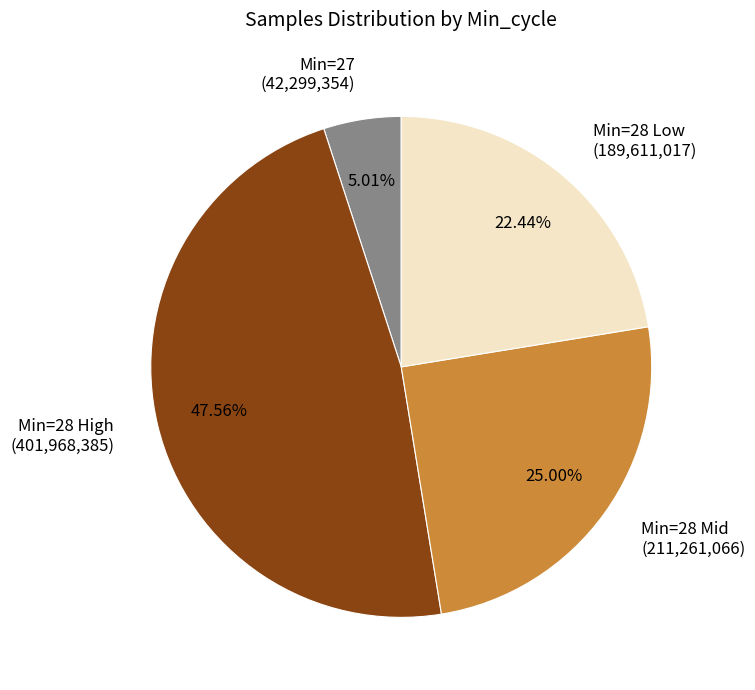

Is there a majority slice in this chart?

No